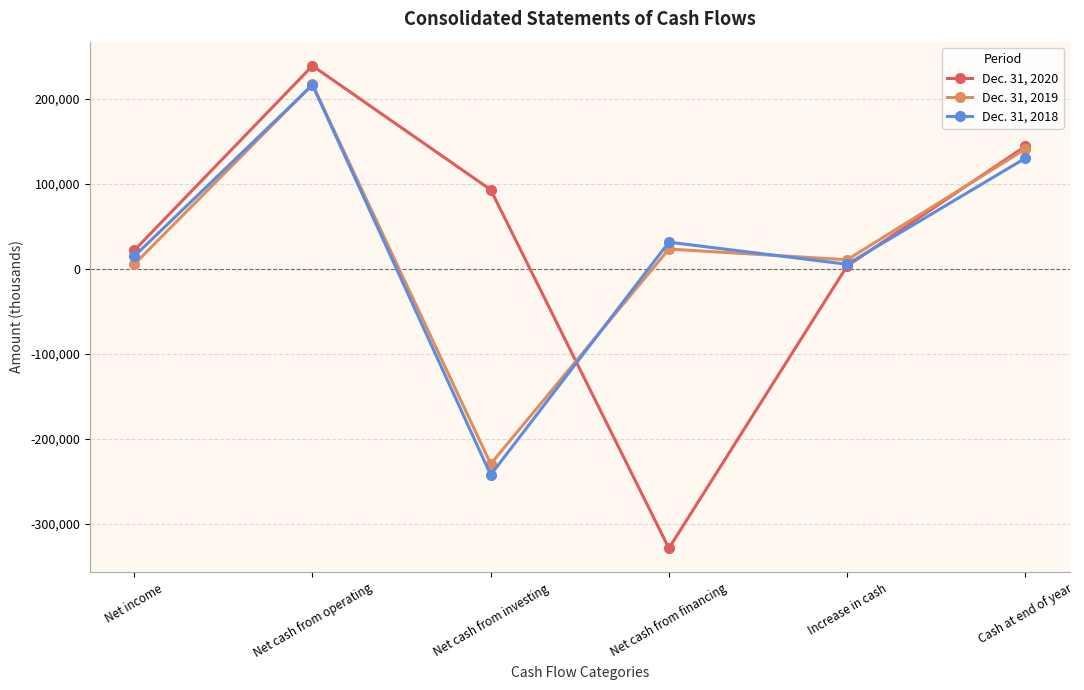

What is the spread (max minus min) of values at Increase in cash?

7402